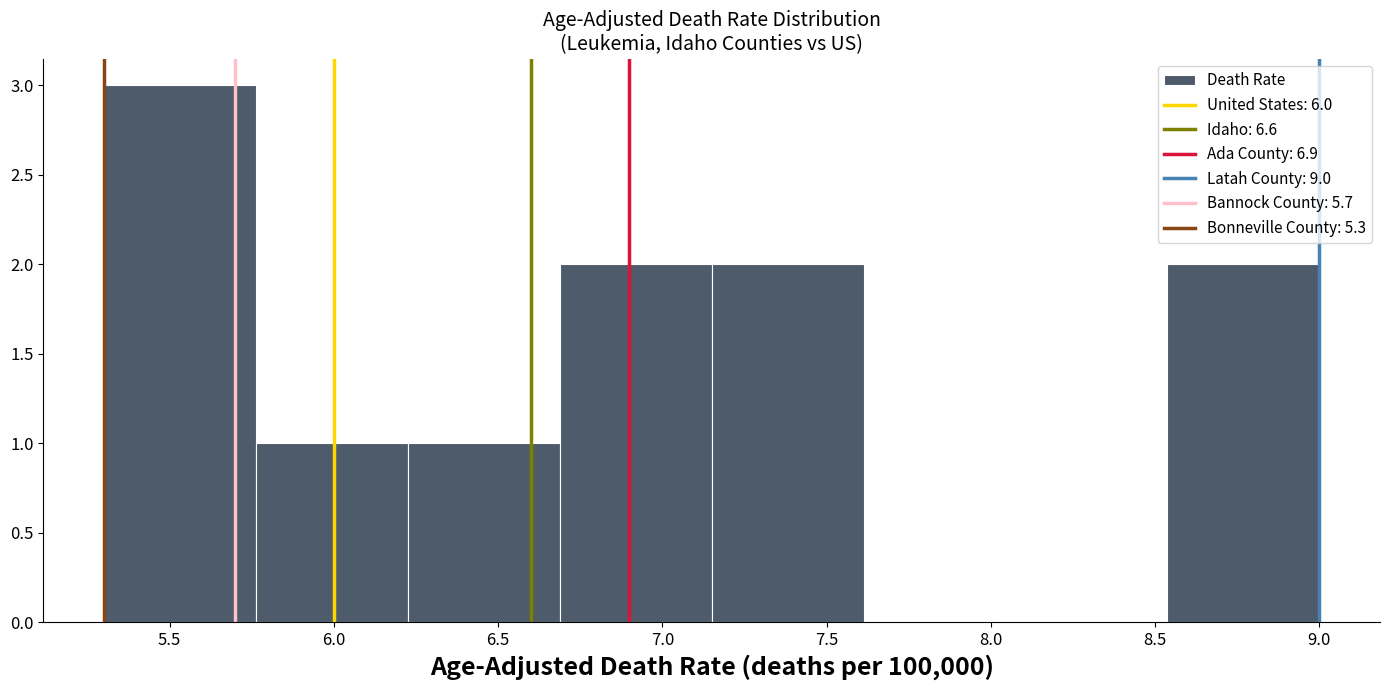

Which range on the x-axis has the tallest bar?

5.30 to 5.75